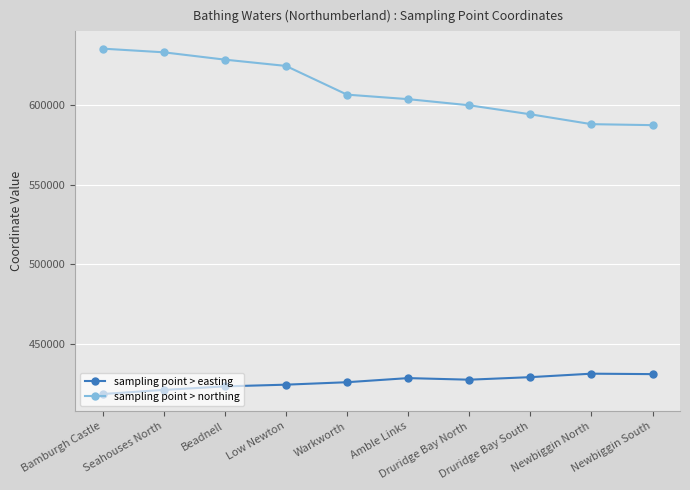

List the series in order of their peak value, highest first.

sampling point > northing, sampling point > easting